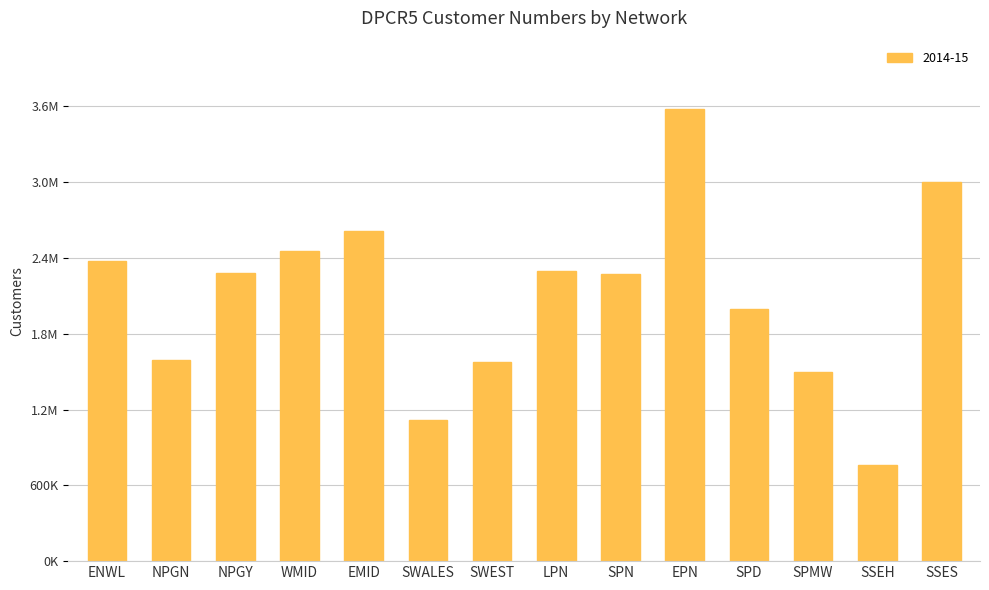

Are the bars horizontal?

No